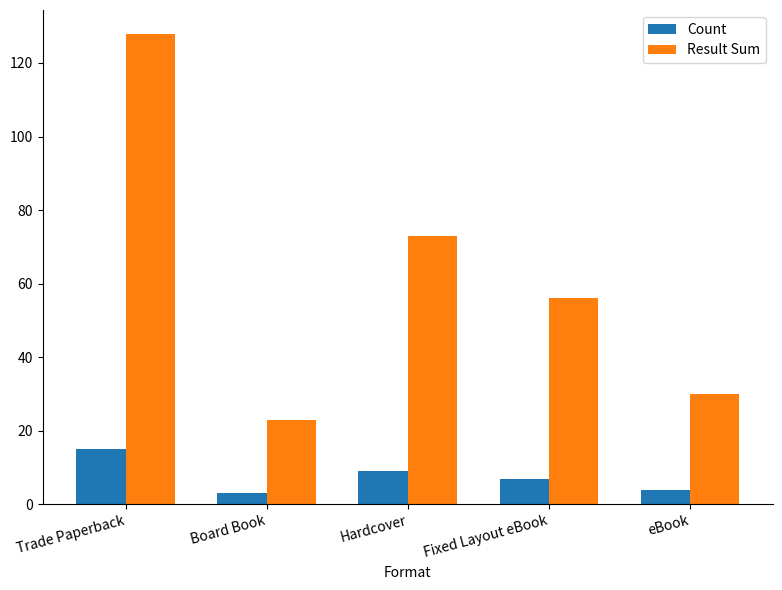

Which series has the widest spread of values?

Result Sum